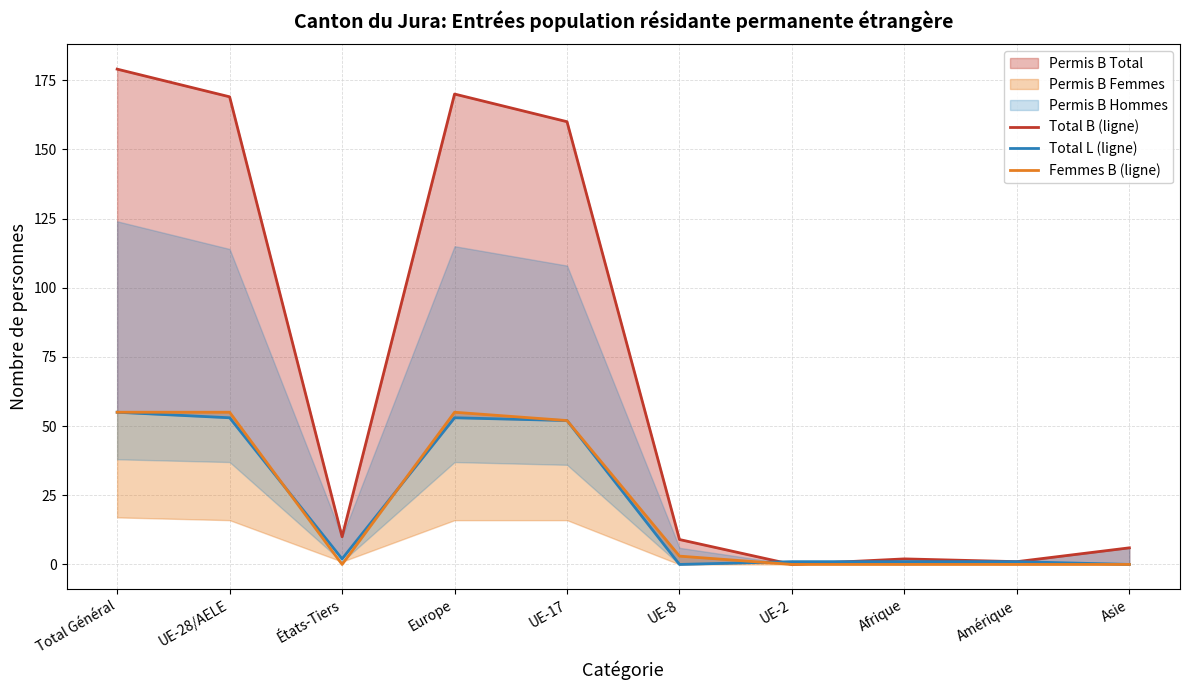

Reading right to left, extract all data points from this chart.

Total B (ligne): 6	1	2	0	9	160	170	10	169	179
Total L (ligne): 0	1	1	1	0	52	53	2	53	55
Femmes B (ligne): 0	0	0	0	3	52	55	0	55	55